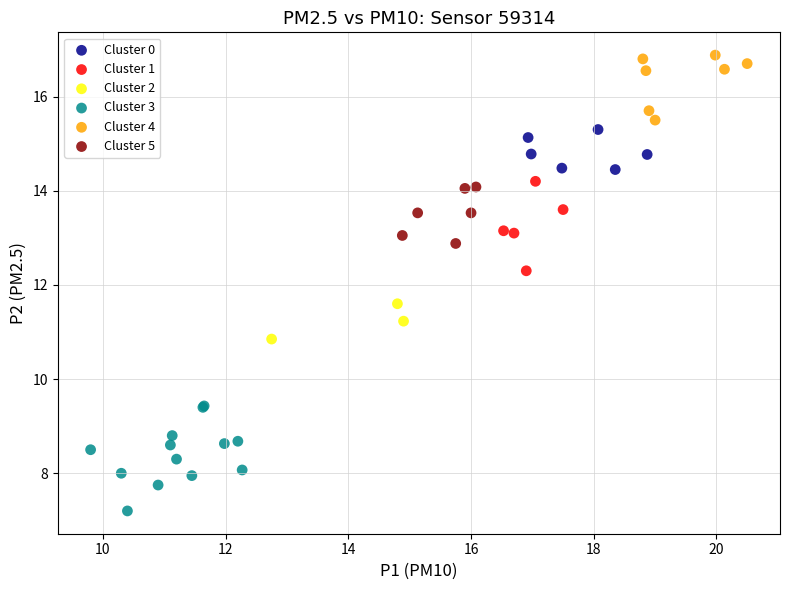

Which series contains the highest Y value?

Cluster 4